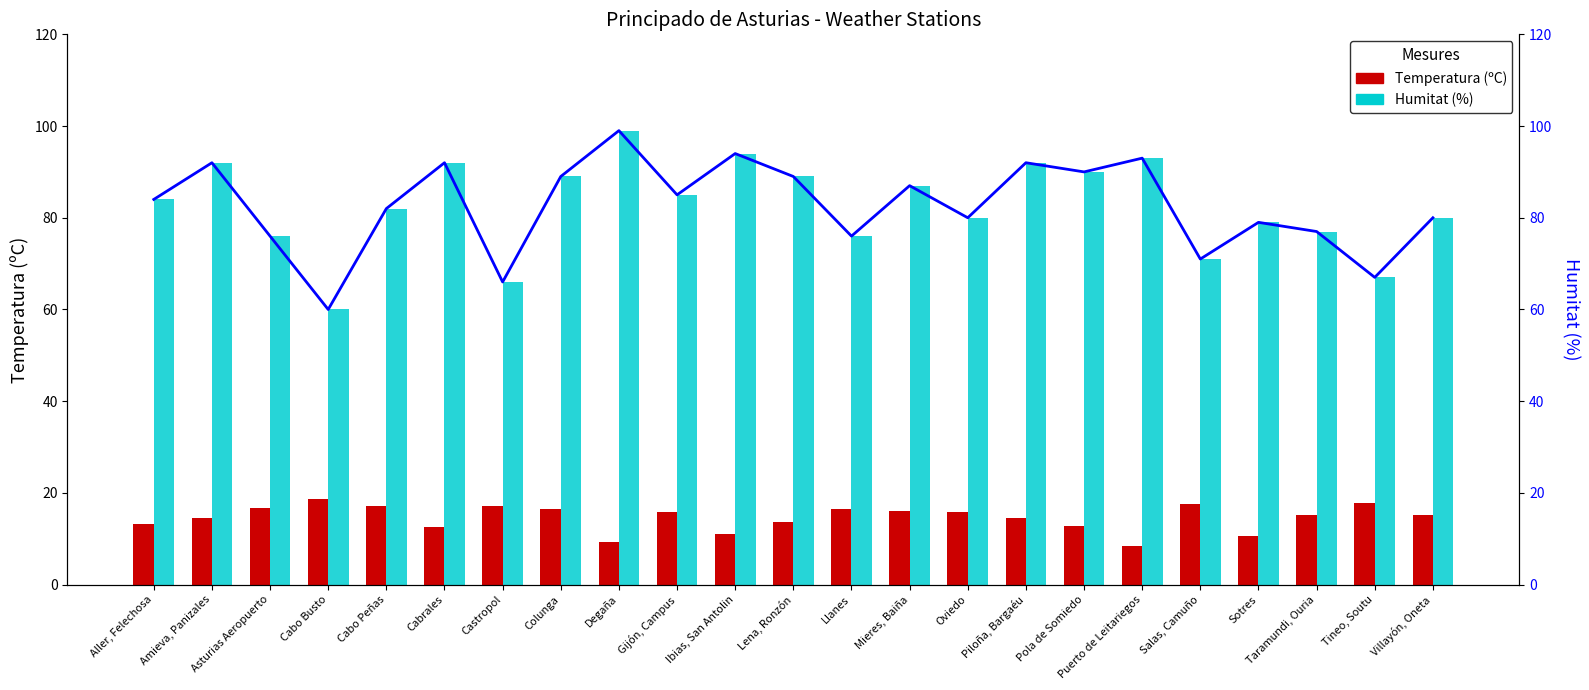

Reading left to right, list all the values displayed in this chart.

Temperatura (ºC): Aller, Felechosa=13.3	Amieva, Panizales=14.5	Asturias Aeropuerto=16.7	Cabo Busto=18.7	Cabo Peñas=17.1	Cabrales=12.6	Castropol=17.1	Colunga=16.4	Degaña=9.3	Gijón, Campus=15.9	Ibias, San Antolin=11.1	Lena, Ronzón=13.7	Llanes=16.4	Mieres, Baiña=16.0	Oviedo=15.9	Piloña, Bargaéu=14.5	Pola de Somiedo=12.7	Puerto de Leitariegos=8.5	Salas, Camuño=17.6	Sotres=10.7	Taramundi, Ouria=15.1	Tineo, Soutu=17.8	Villayón, Oneta=15.2
Humitat (%): Aller, Felechosa=84.0	Amieva, Panizales=92.0	Asturias Aeropuerto=76.0	Cabo Busto=60.0	Cabo Peñas=82.0	Cabrales=92.0	Castropol=66.0	Colunga=89.0	Degaña=99.0	Gijón, Campus=85.0	Ibias, San Antolin=94.0	Lena, Ronzón=89.0	Llanes=76.0	Mieres, Baiña=87.0	Oviedo=80.0	Piloña, Bargaéu=92.0	Pola de Somiedo=90.0	Puerto de Leitariegos=93.0	Salas, Camuño=71.0	Sotres=79.0	Taramundi, Ouria=77.0	Tineo, Soutu=67.0	Villayón, Oneta=80.0